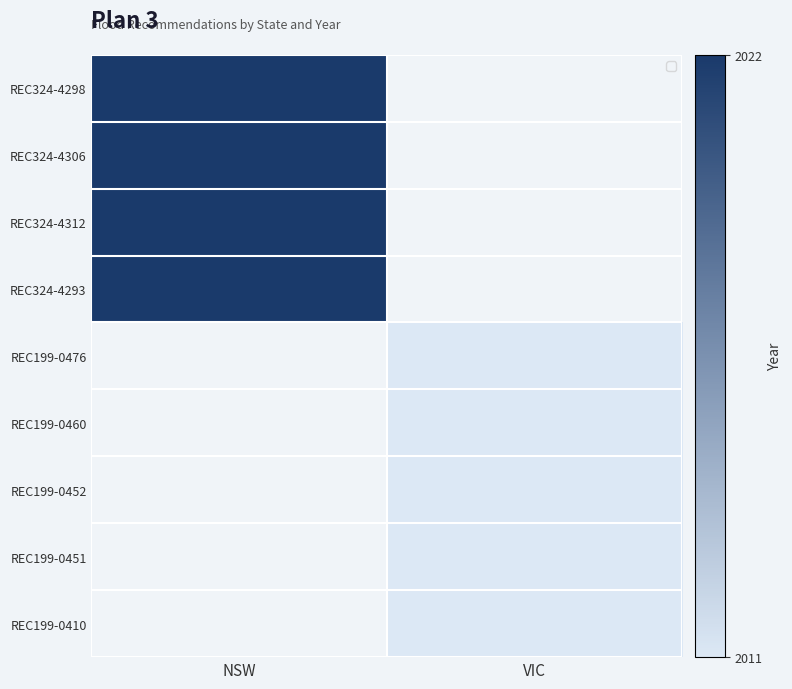

Reading left to right, list all the values displayed in this chart.

NSW: REC324-4298=2022	REC324-4306=2022	REC324-4312=2022	REC324-4293=2022	REC199-0476=0	REC199-0460=0	REC199-0452=0	REC199-0451=0	REC199-0410=0
VIC: REC324-4298=0	REC324-4306=0	REC324-4312=0	REC324-4293=0	REC199-0476=2011	REC199-0460=2011	REC199-0452=2011	REC199-0451=2011	REC199-0410=2011